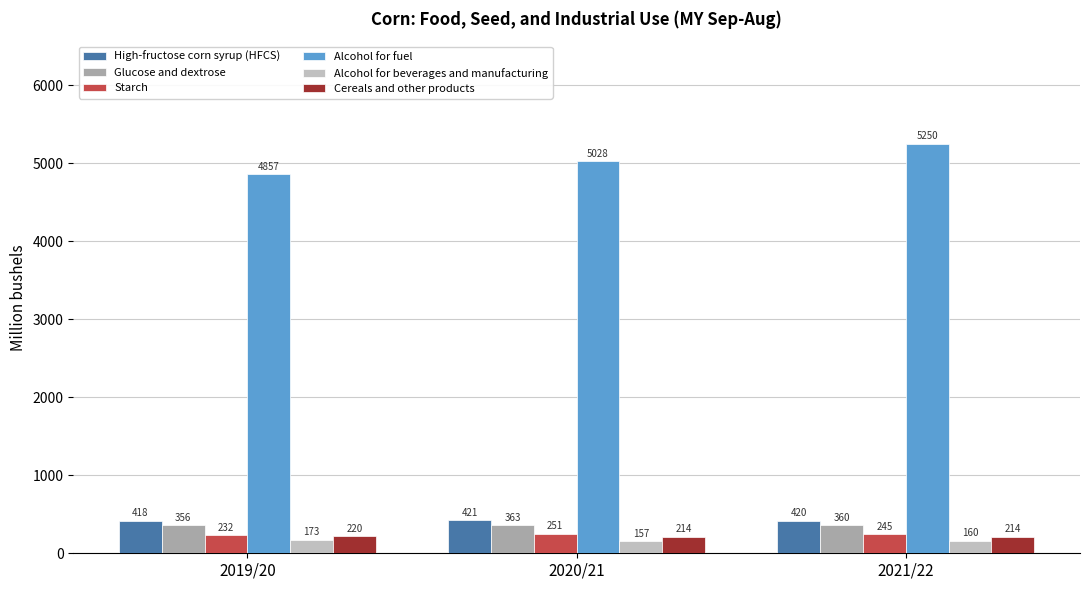

The value of Cereals and other products at 2021/22 is 214.4. True or false?

True